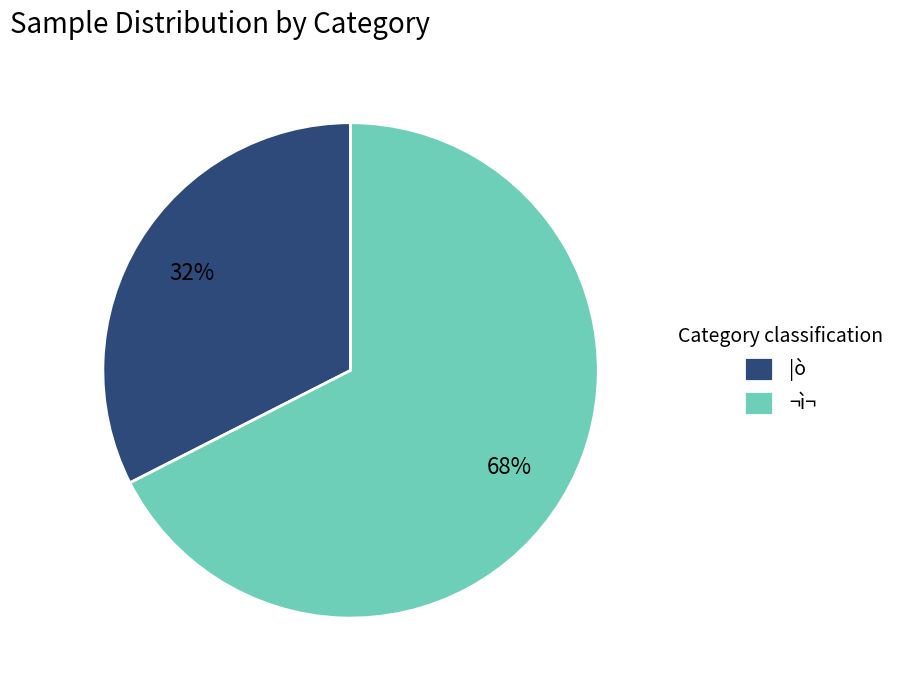

To the nearest percent, what is the combined percentage of |ò and ¬ì¬?

100%